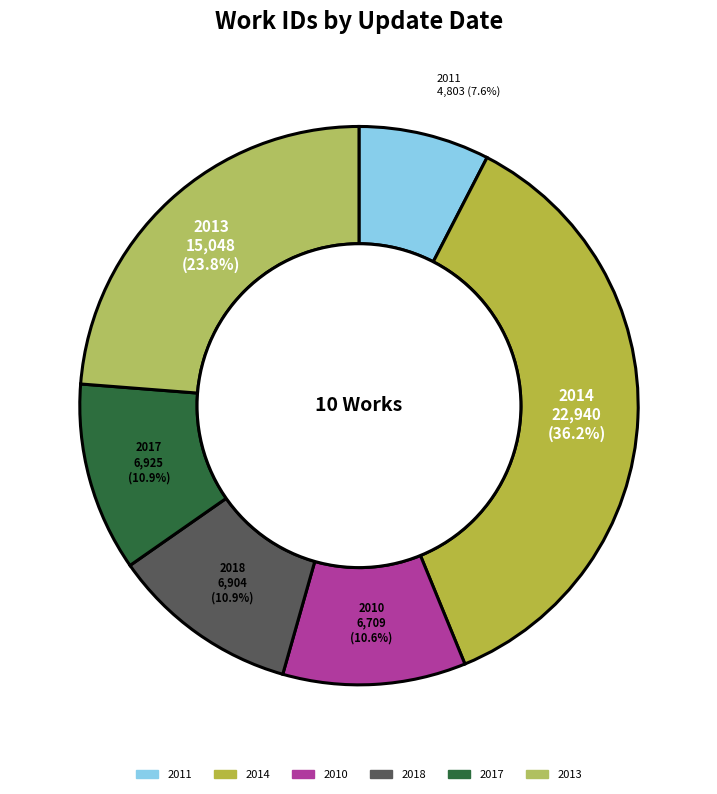

Is the sum of 2014 and 2010 greater than half?

No